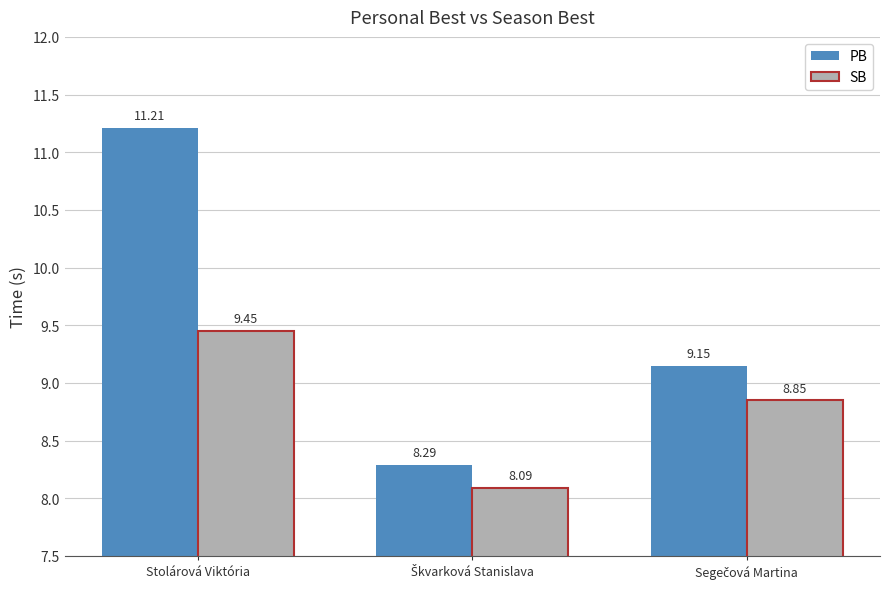

What is the difference between the highest and lowest values at Stolárová Viktória?

1.8